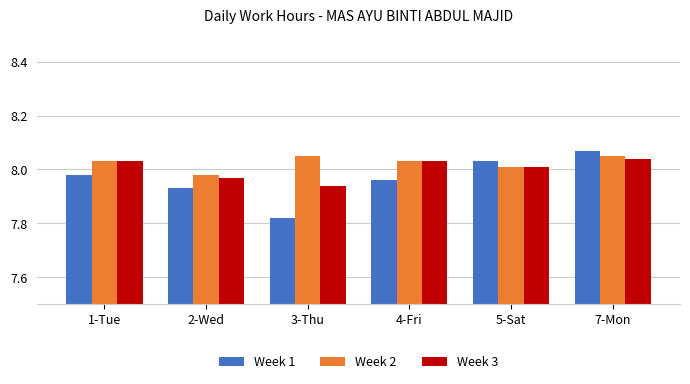

Which series changed the most between 3-Thu and 5-Sat?

Week 1